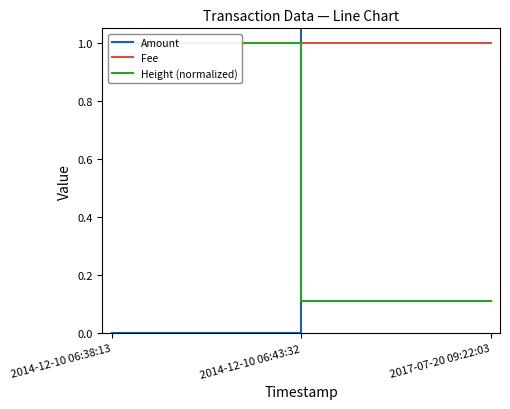

At which category is the sum across all series the highest?

2017-07-20 09:22:03